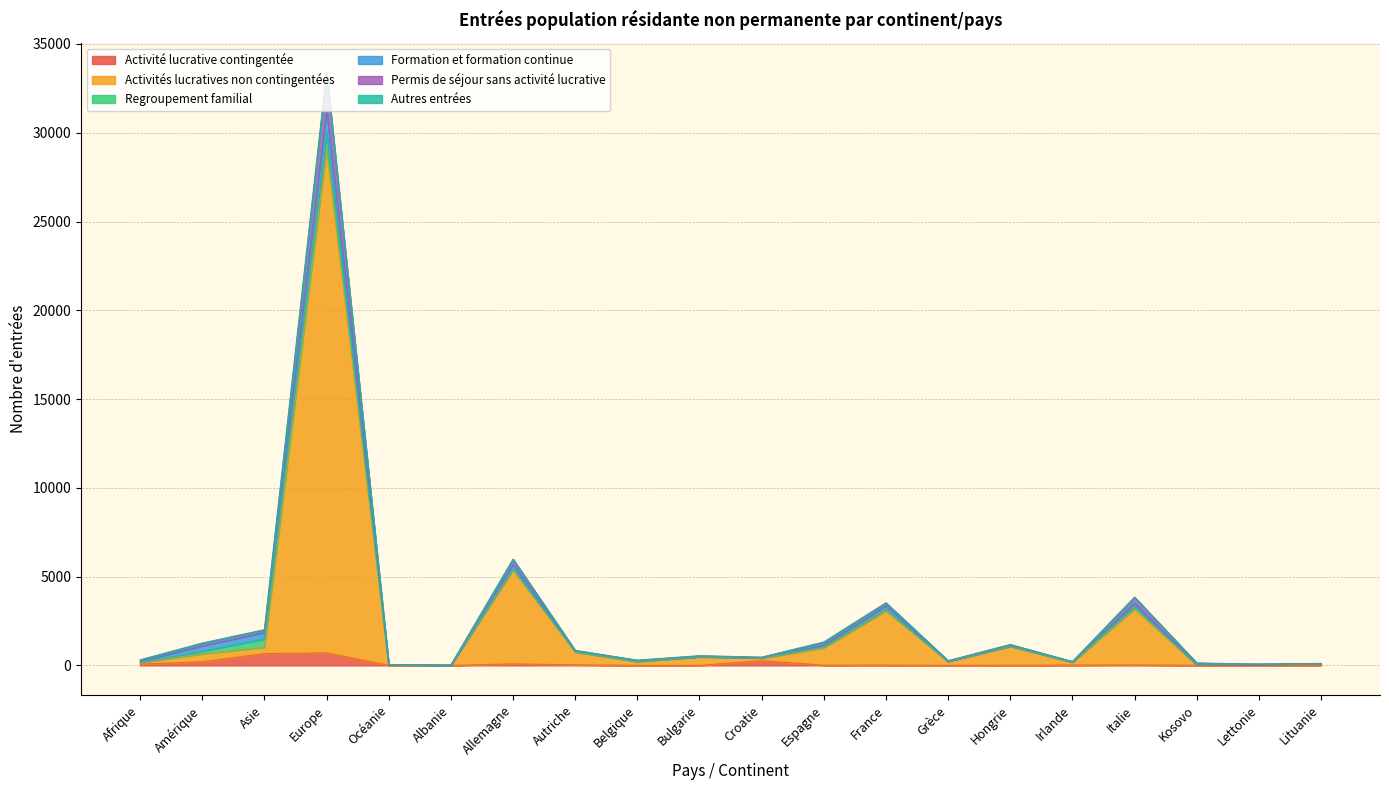

At which category is the sum across all series the highest?

Europe